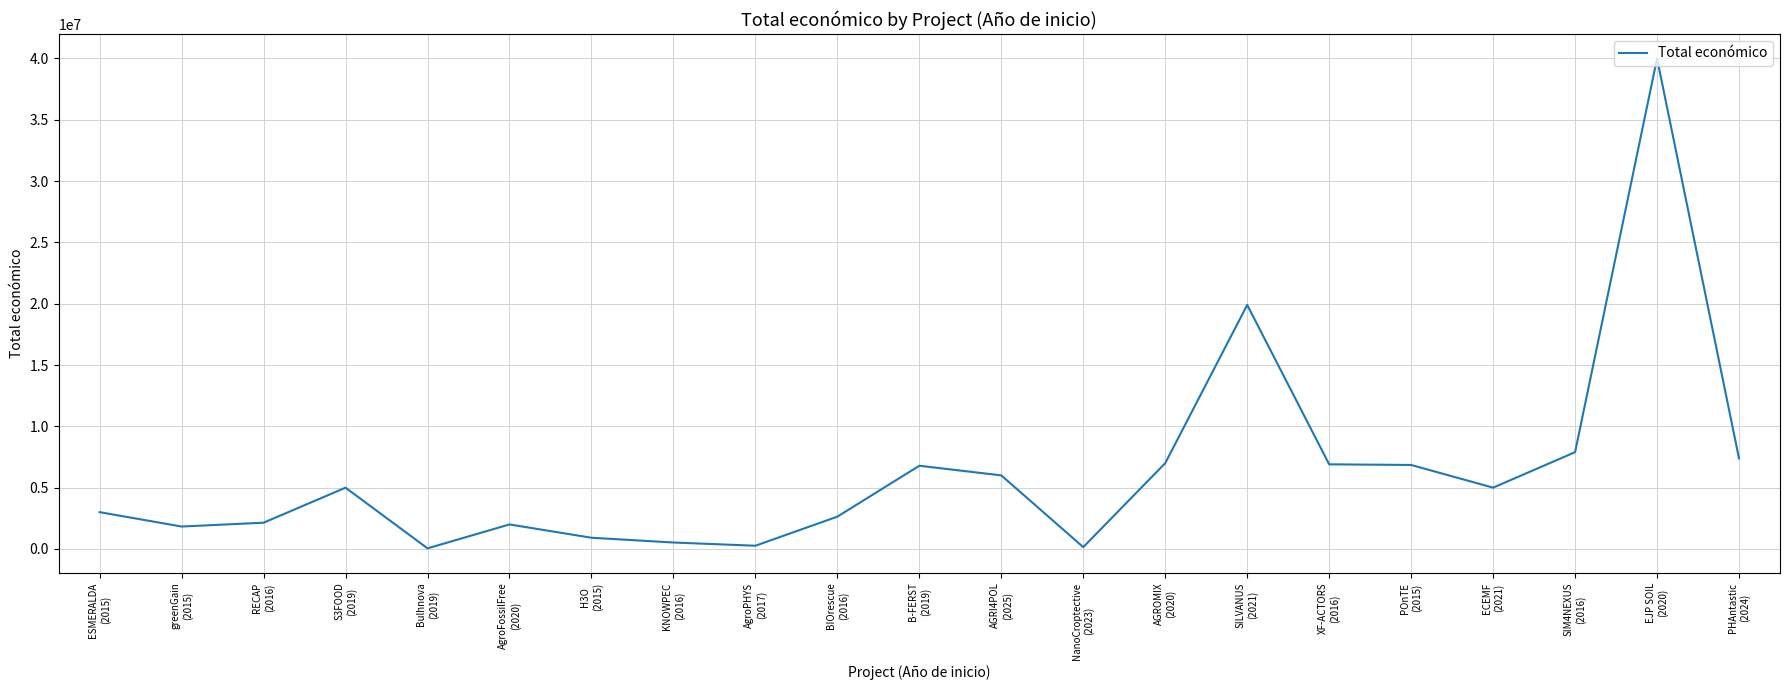

Is it true that the value at SIM4NEXUS
(2016) is 2411664?

False